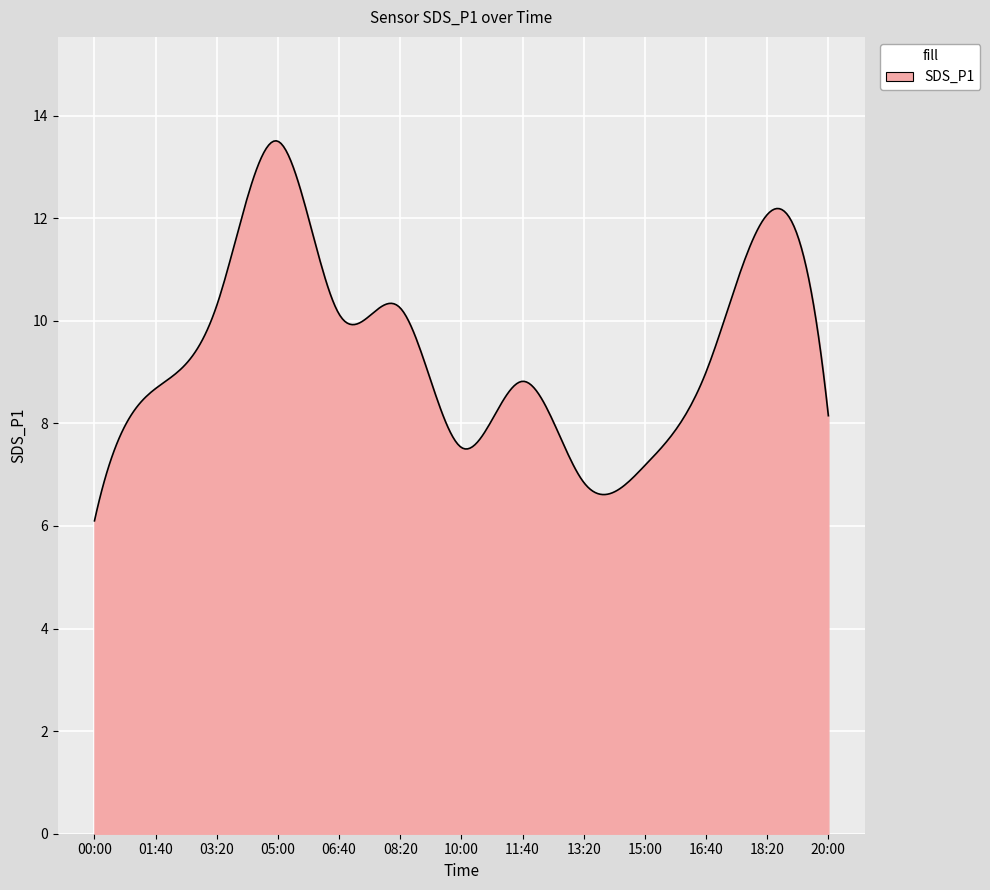

What is the greatest value displayed?

13.5